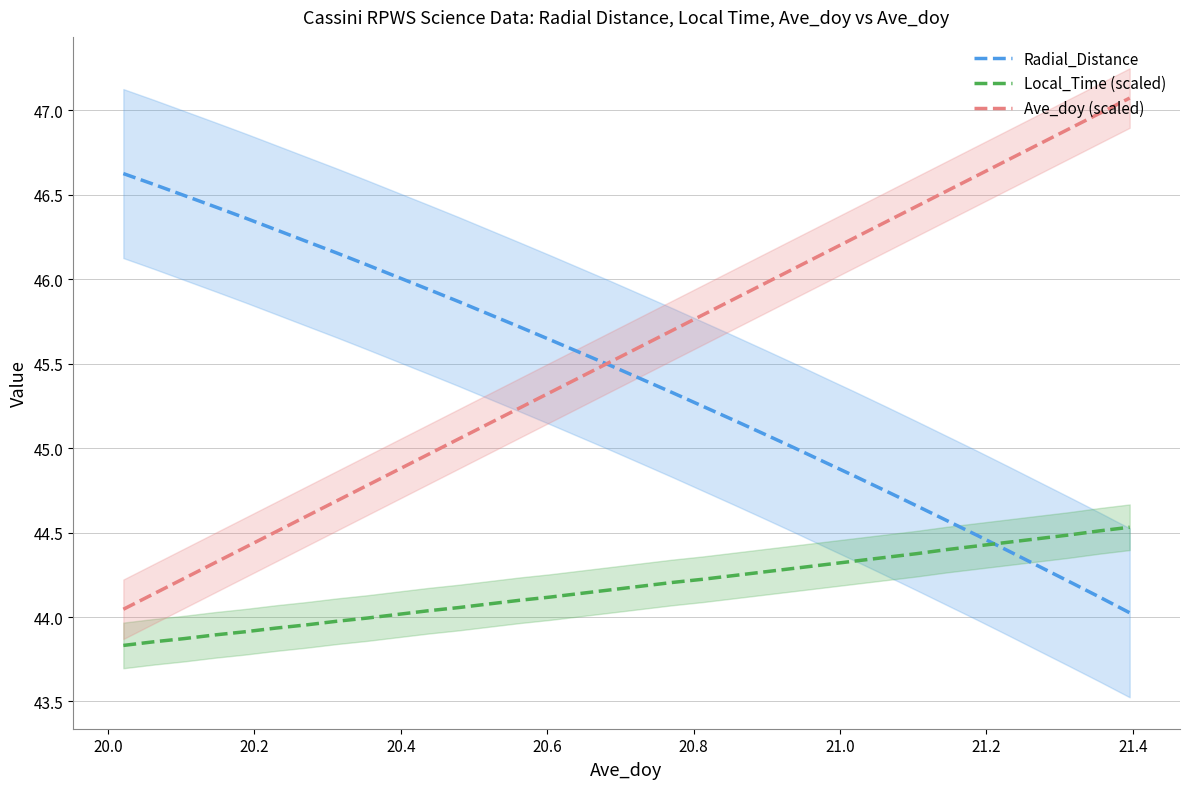

What is the sum of all Local_Time (scaled) values?

1502.0